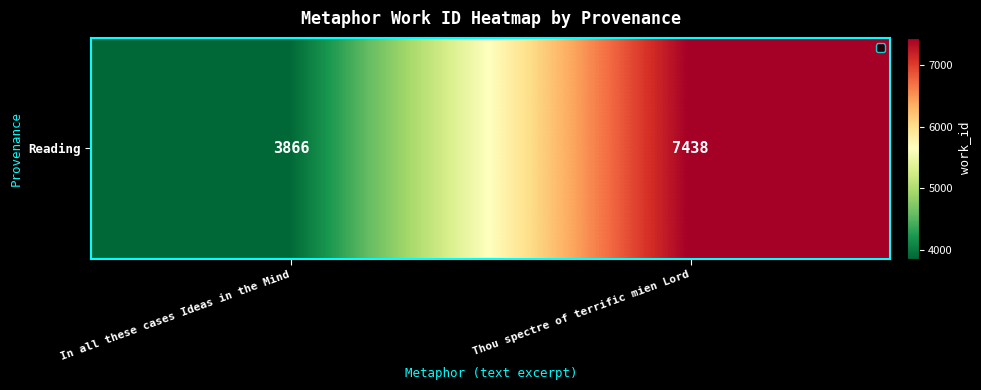

The value at In all these cases Ideas in the Mind is 3866. True or false?

True